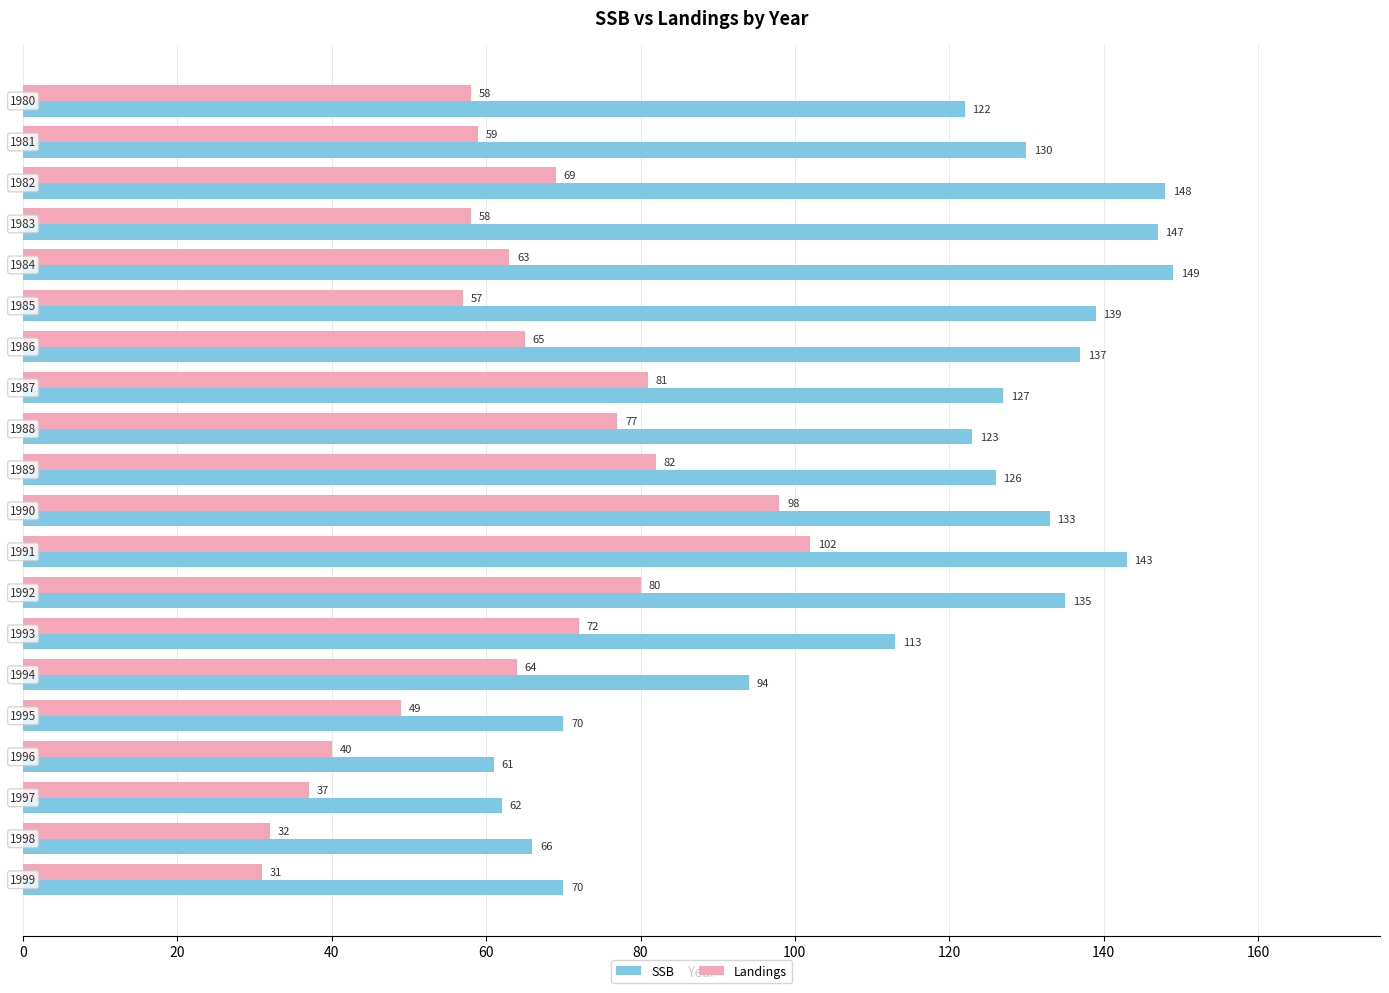

What is the maximum value for Landings?

102